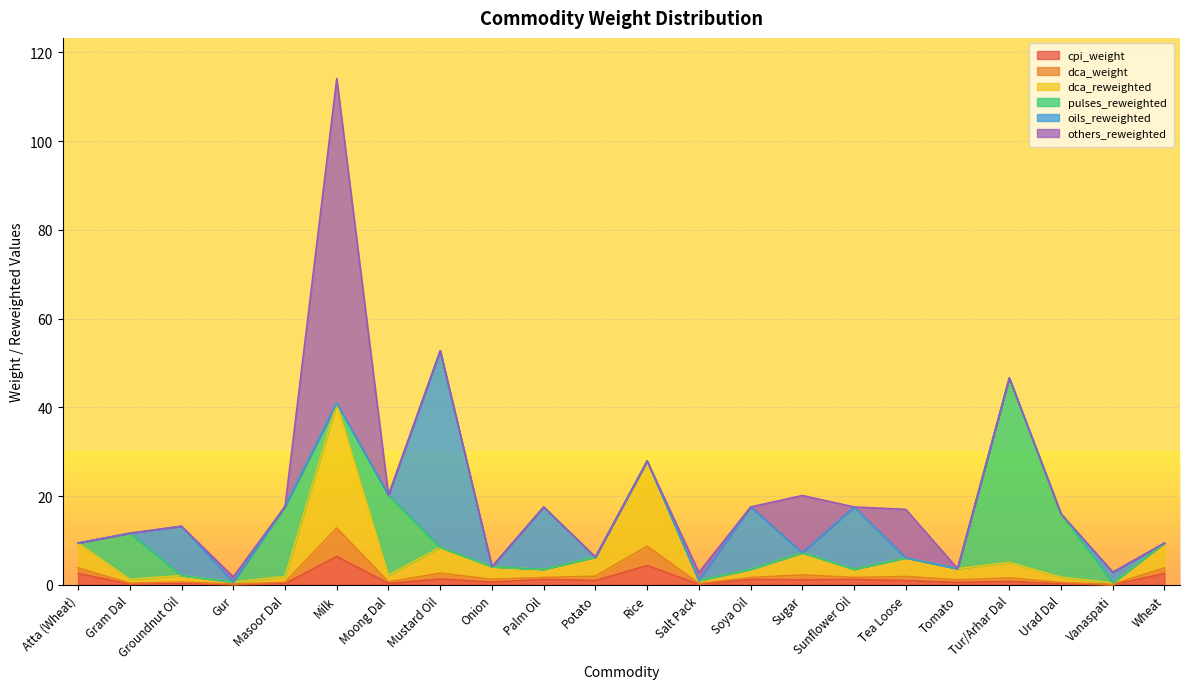

What are all the series names shown in the legend?

cpi_weight, dca_weight, dca_reweighted, pulses_reweighted, oils_reweighted, others_reweighted